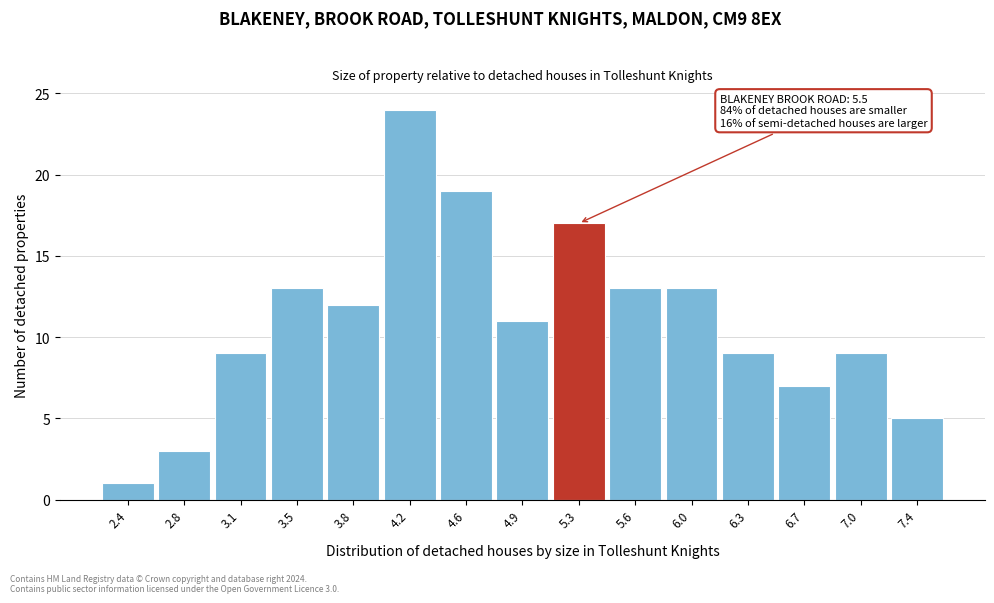

Reading left to right, extract all data points from this chart.

2.4=1	2.8=3	3.1=9	3.5=13	3.8=12	4.2=24	4.6=19	4.9=11	5.3=17	5.6=13	6.0=13	6.3=9	6.7=7	7.0=9	7.4=5